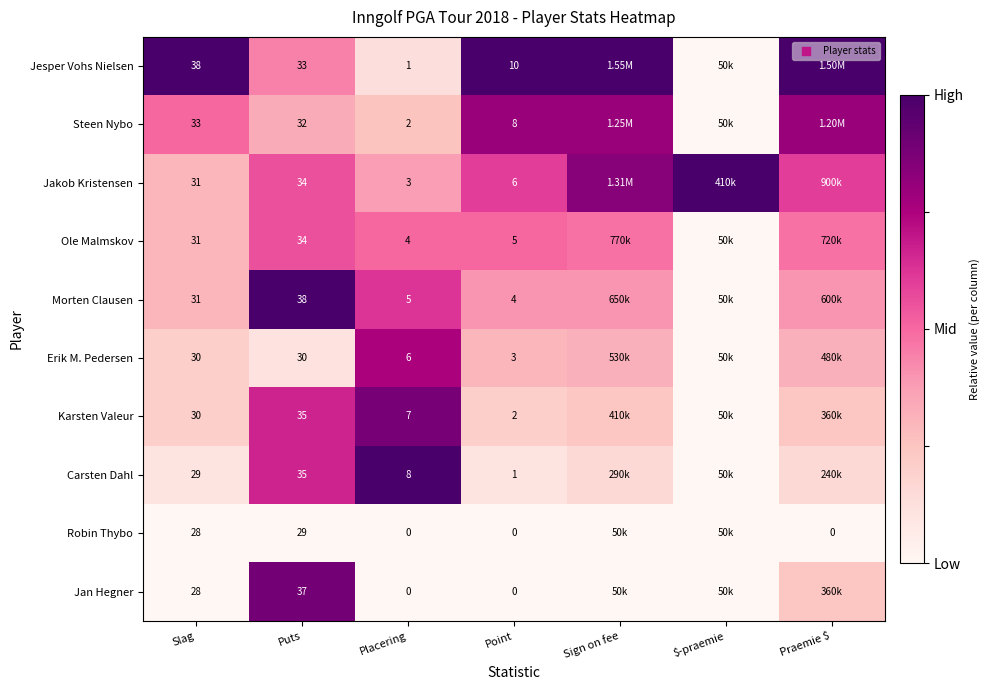

At Point, list the series in order from largest to smallest.

Jesper Vohs Nielsen, Steen Nybo, Jakob Kristensen, Ole Malmskov, Morten Clausen, Erik M. Pedersen, Karsten Valeur, Carsten Dahl, Robin Thybo, Jan Hegner